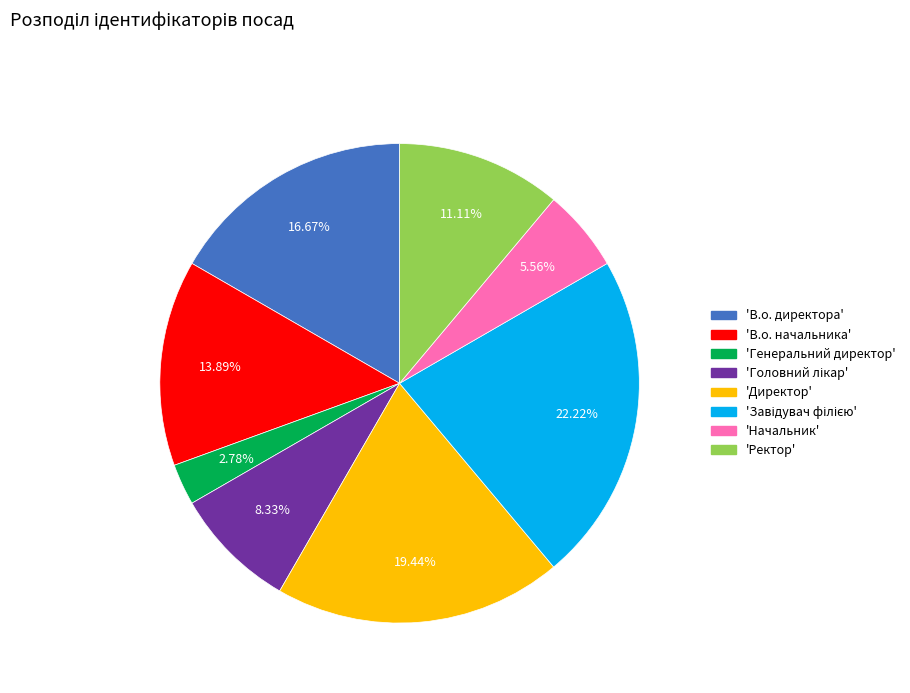

Is there a majority slice in this chart?

No